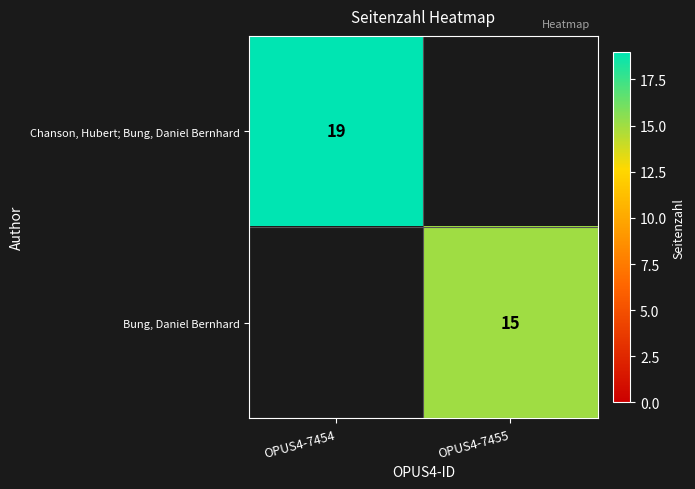

Which category has the lowest value across all series?

OPUS4-7455